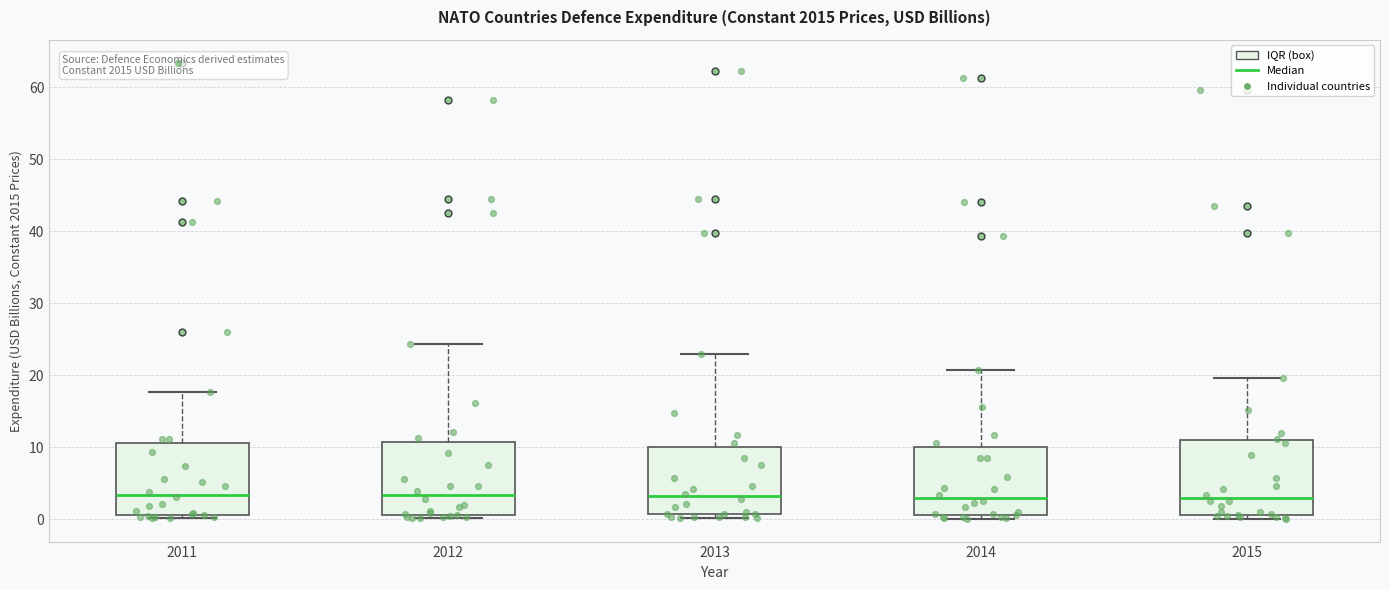

Reading left to right, read every box against the y-axis: the position of its median line, the range the box covers, and the ends of its whiskers. The values are not printed on the chart, so give them approximately, as read against the axis.

2011: median 3, box 1 to 11, whiskers 0 to 18
2012: median 3, box 1 to 11, whiskers 0 to 24
2013: median 3, box 1 to 10, whiskers 0 to 23
2014: median 3, box 1 to 10, whiskers 0 to 21
2015: median 3, box 1 to 11, whiskers 0 to 20